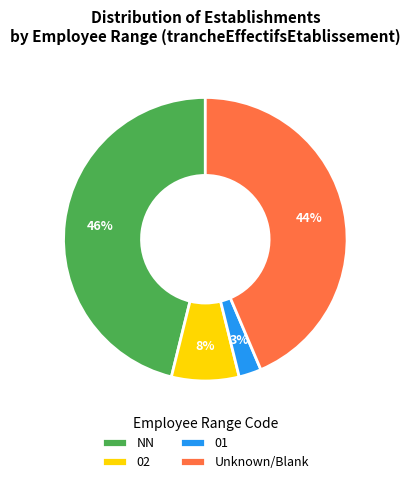

Combined, do Unknown/Blank and NN account for over 50%?

Yes